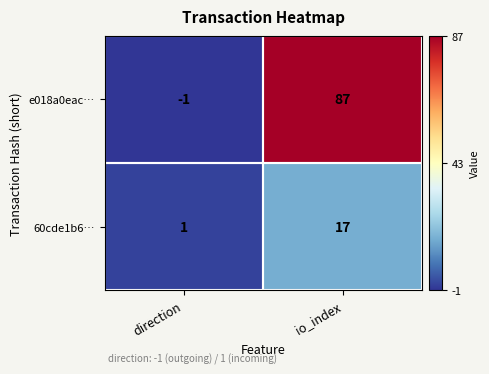

Between direction and io_index, which series saw the biggest shift?

e018a0eac…